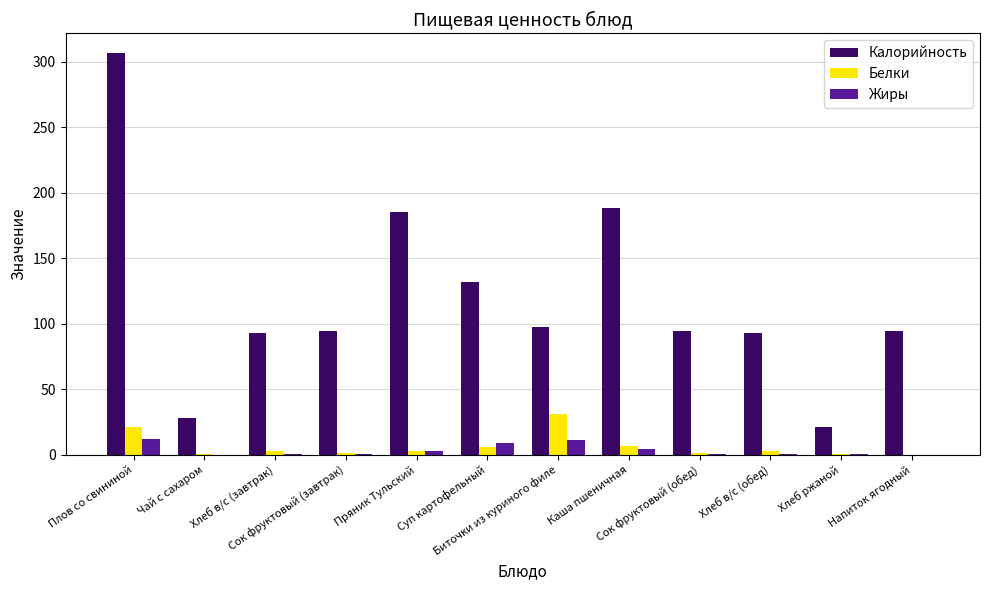

What is the maximum value for Жиры?

12.1